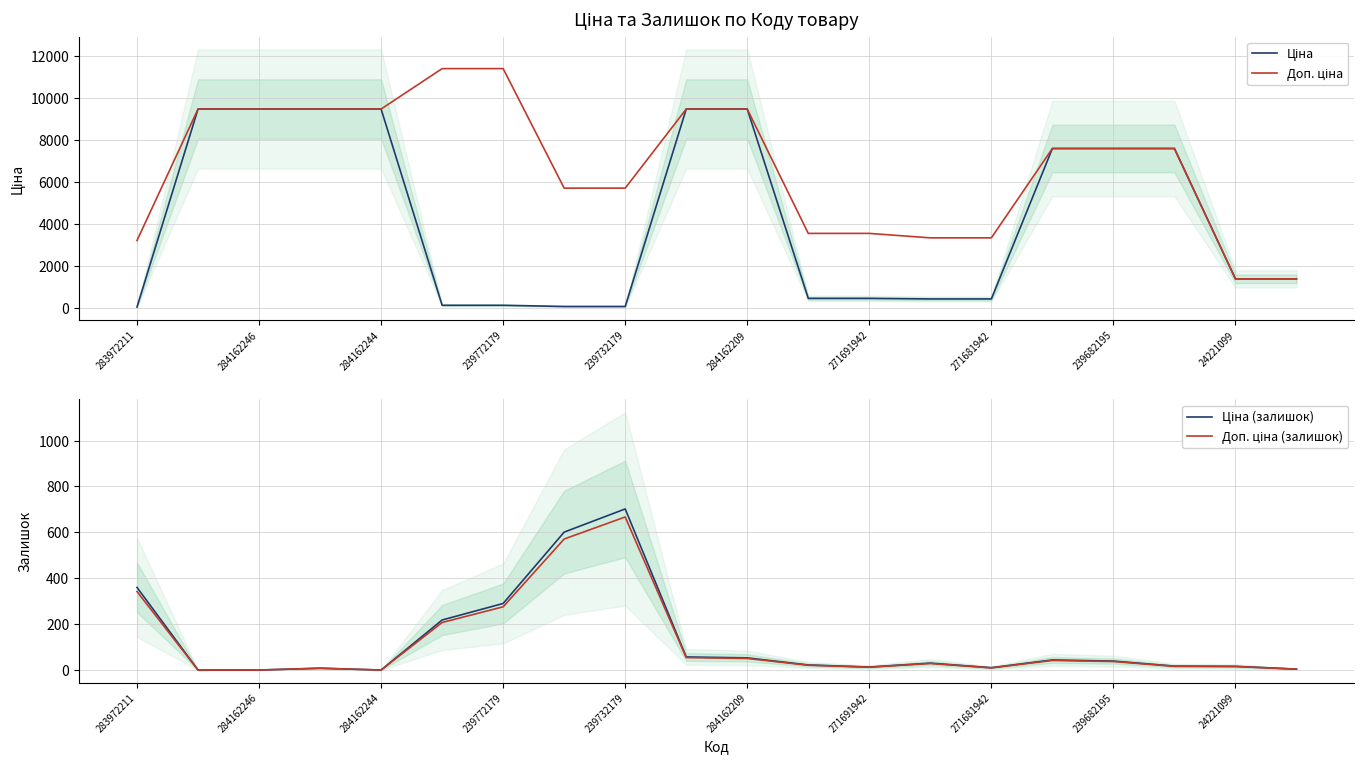

Which category has the lowest value in the Ціна series?

283972211